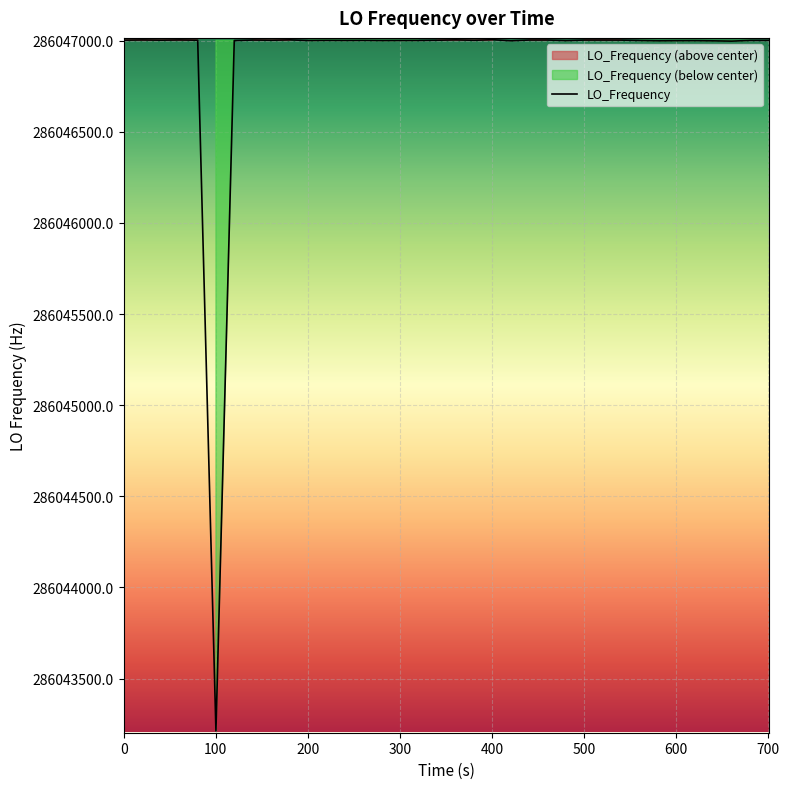

What is the maximum value for LO_Frequency?

286047004.4